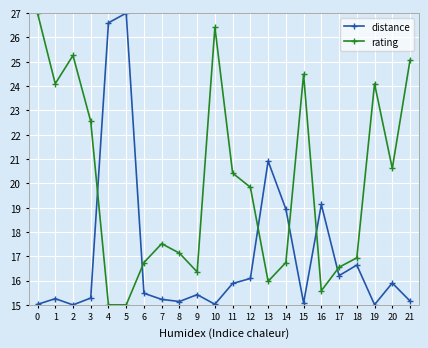

True or false: rating and distance cross at least once.

True